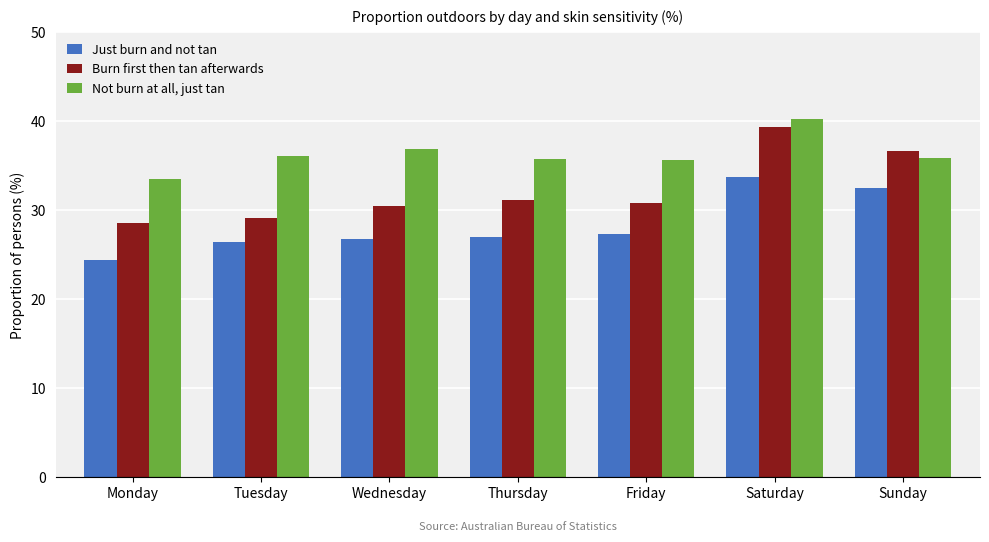

Which series has the widest spread of values?

Burn first then tan afterwards